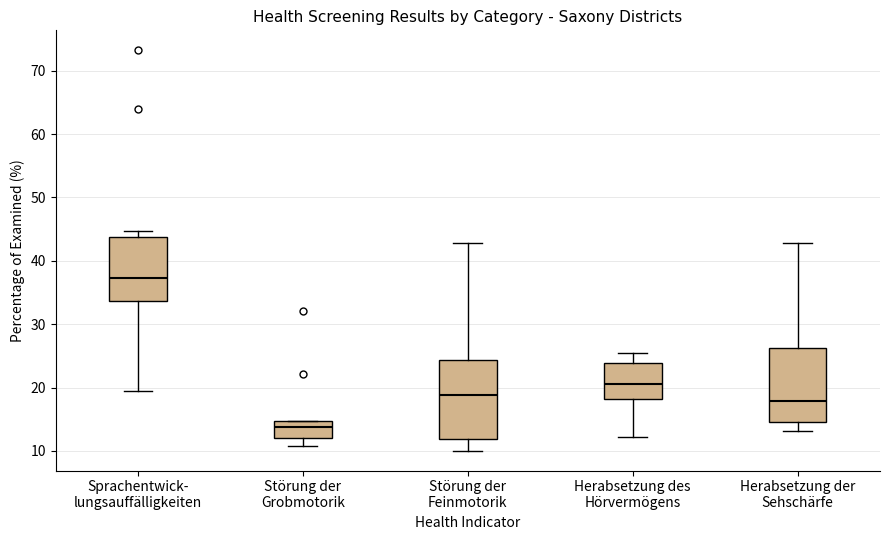

Where does the median line of the box for Herabsetzung der Sehschärfe sit on the y-axis? The values are not printed on the chart, so give them approximately, as read against the axis.

18